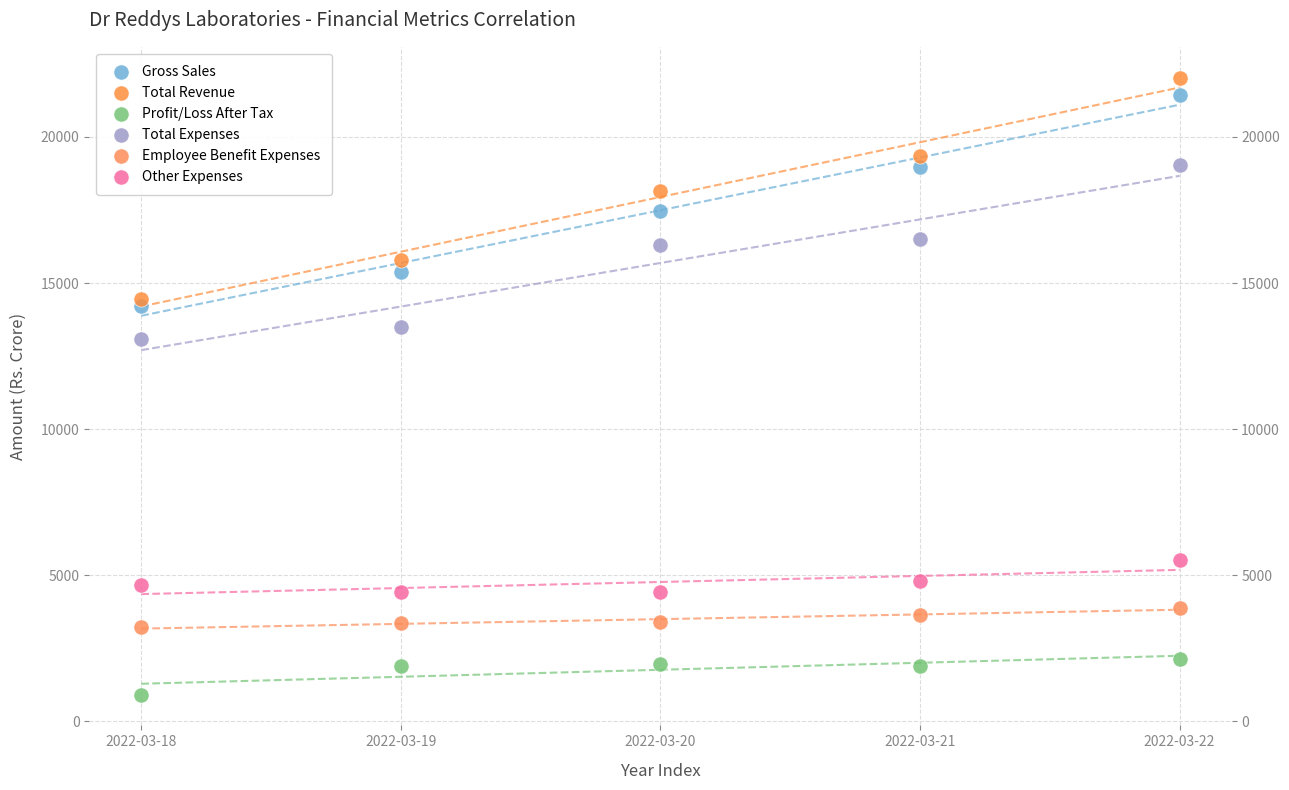

Across all data points, what is the range of Y values (max minus min)?

21117.2